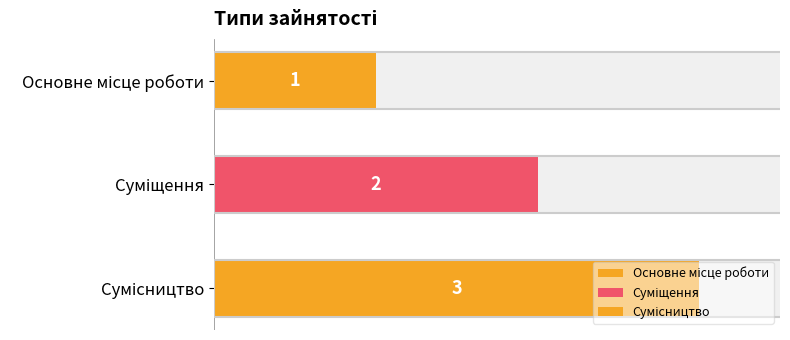

What position from the right is Основне місце роботи?

3